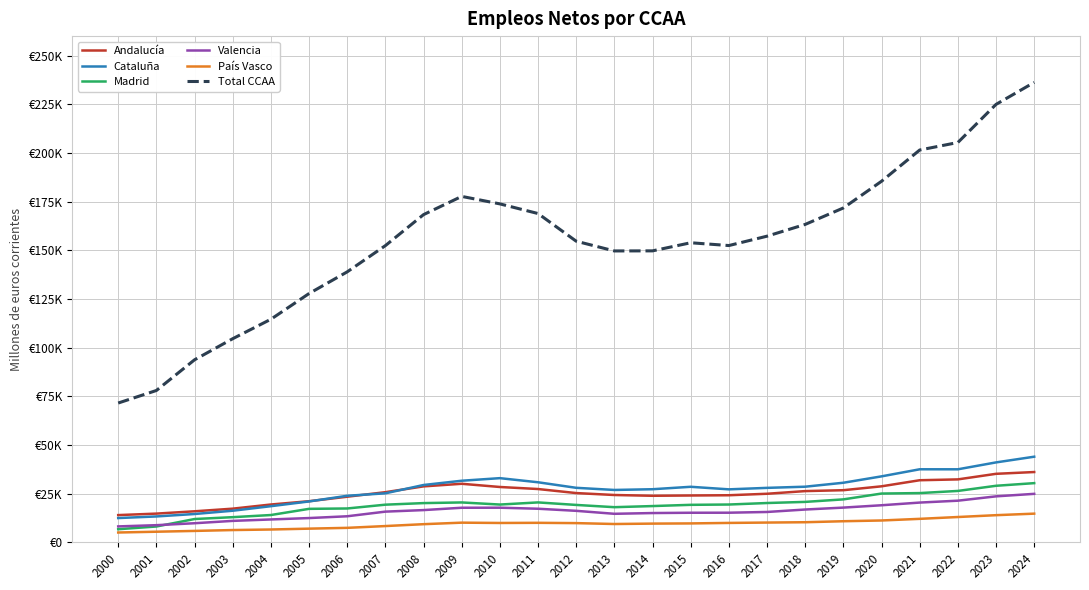

What are all the series names shown in the legend?

Andalucía, Cataluña, Madrid, Valencia, País Vasco, Total CCAA